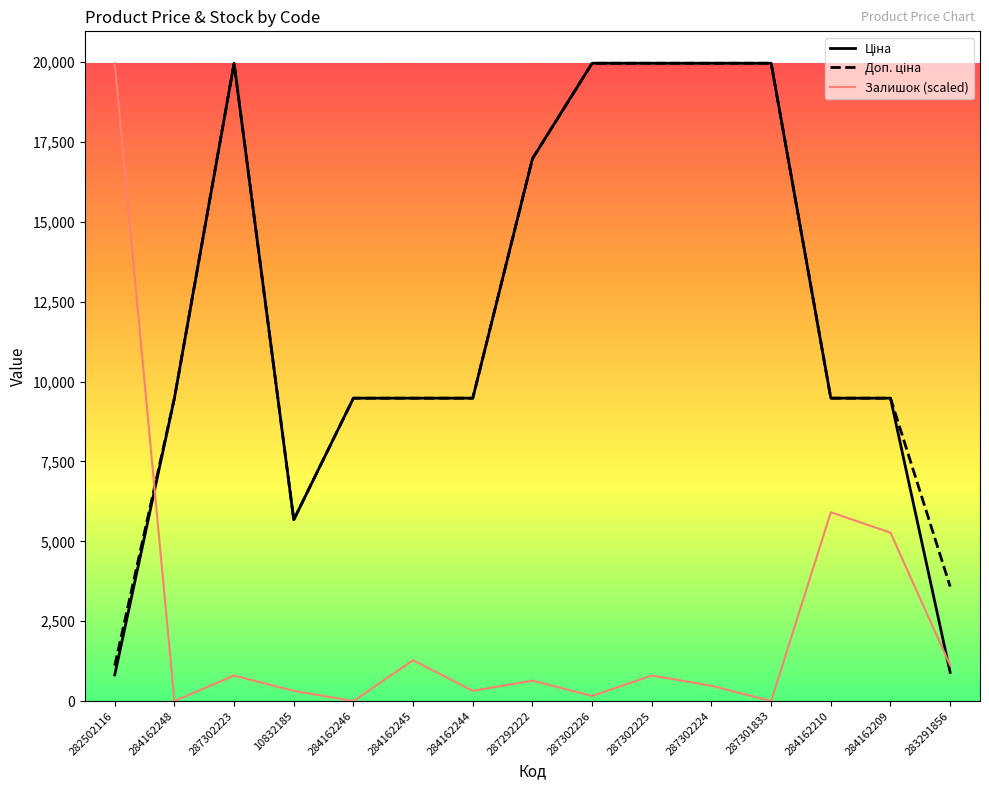

The Залишок (scaled) series shows 5909.4 at 284162210. True or false?

True